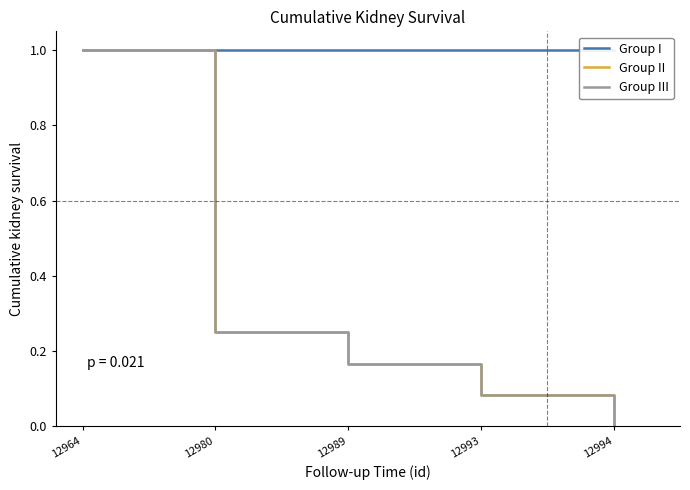

What is the total value across all series at 12994?

1.0